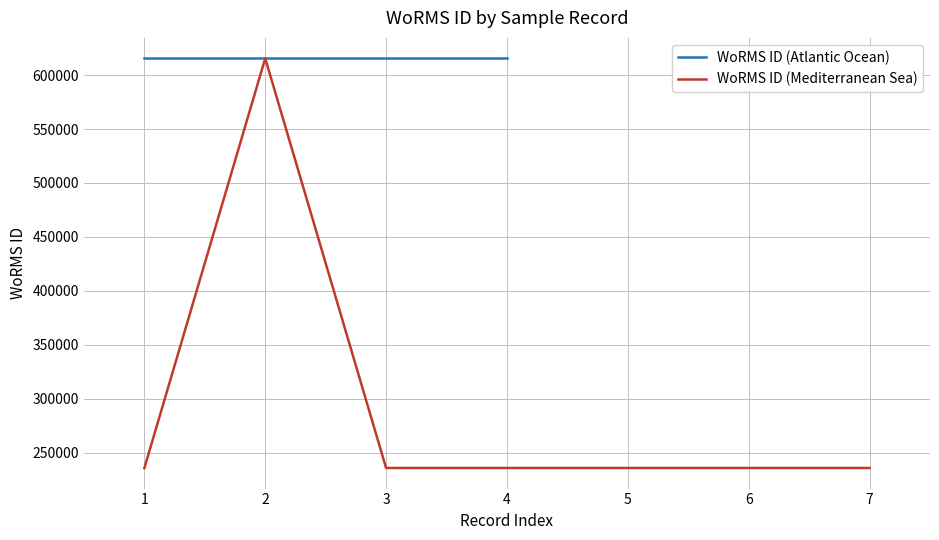

What is the smallest value displayed?

235863